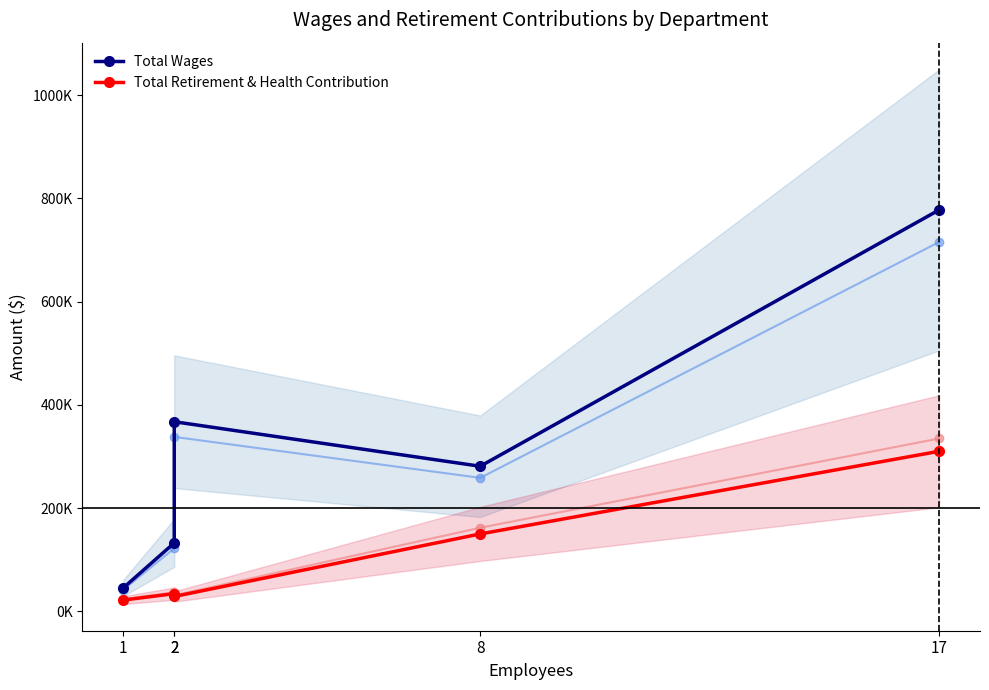

Which has a higher value, 8 or 2?

2